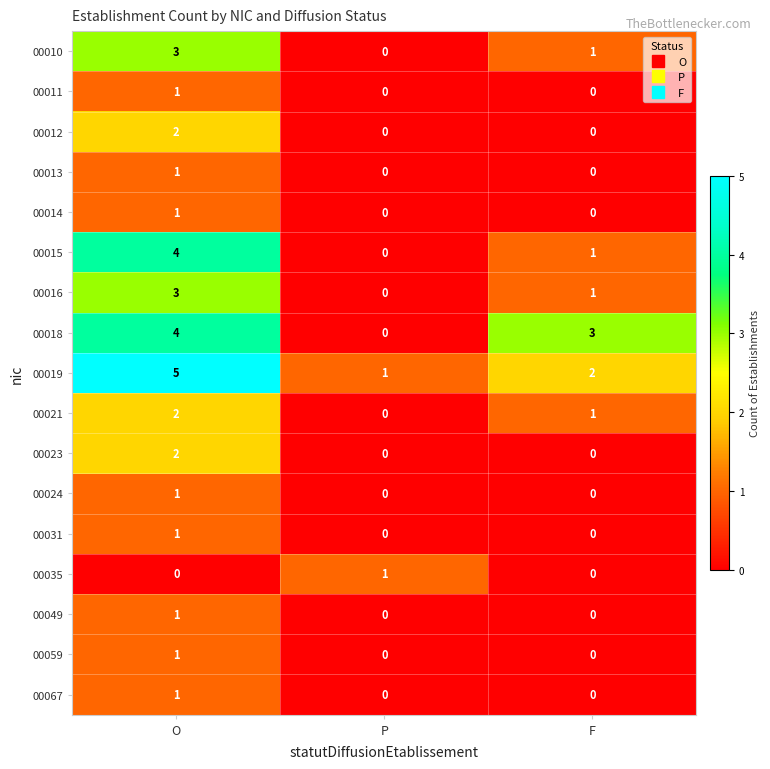

The 00018 series shows 4 at O. True or false?

True